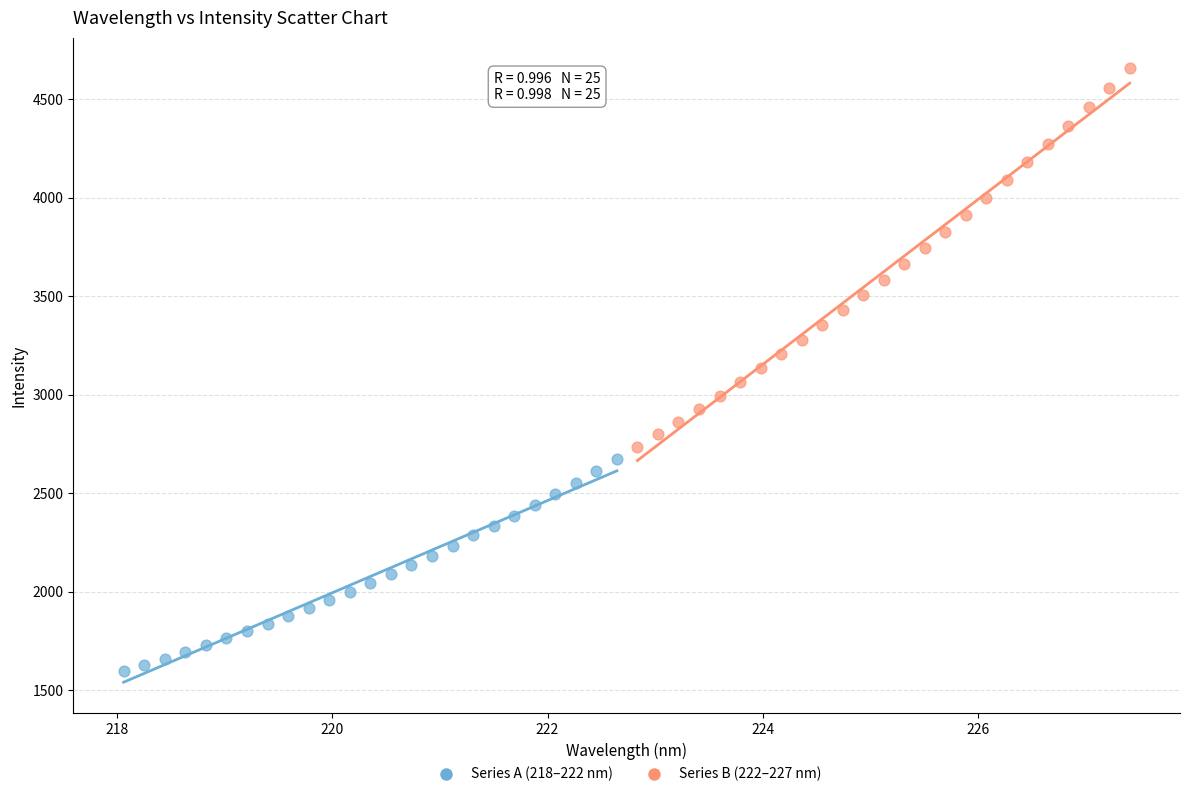

Which series contains the lowest Y value?

Series A (218–222 nm)